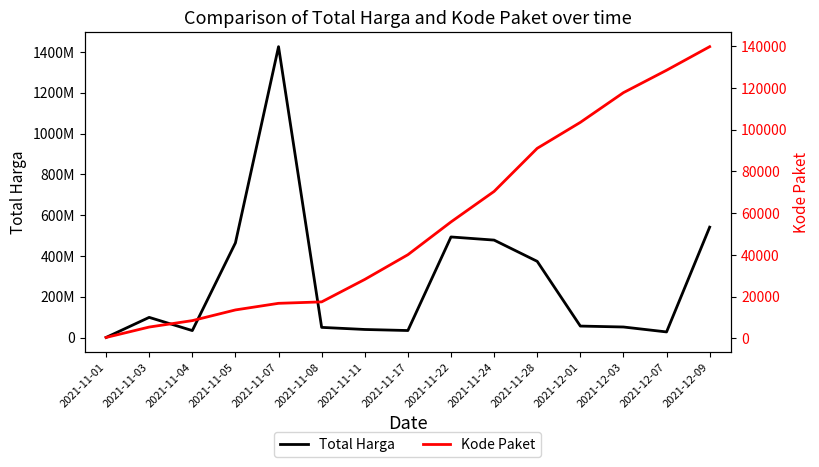

Is this an area chart (filled region under the line)?

No